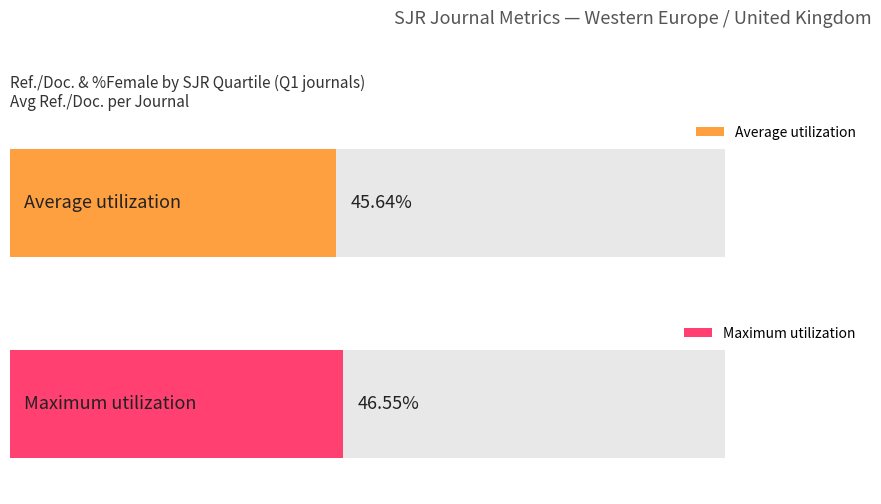

Which series changed the most between Q1 and Q3?

Maximum utilization